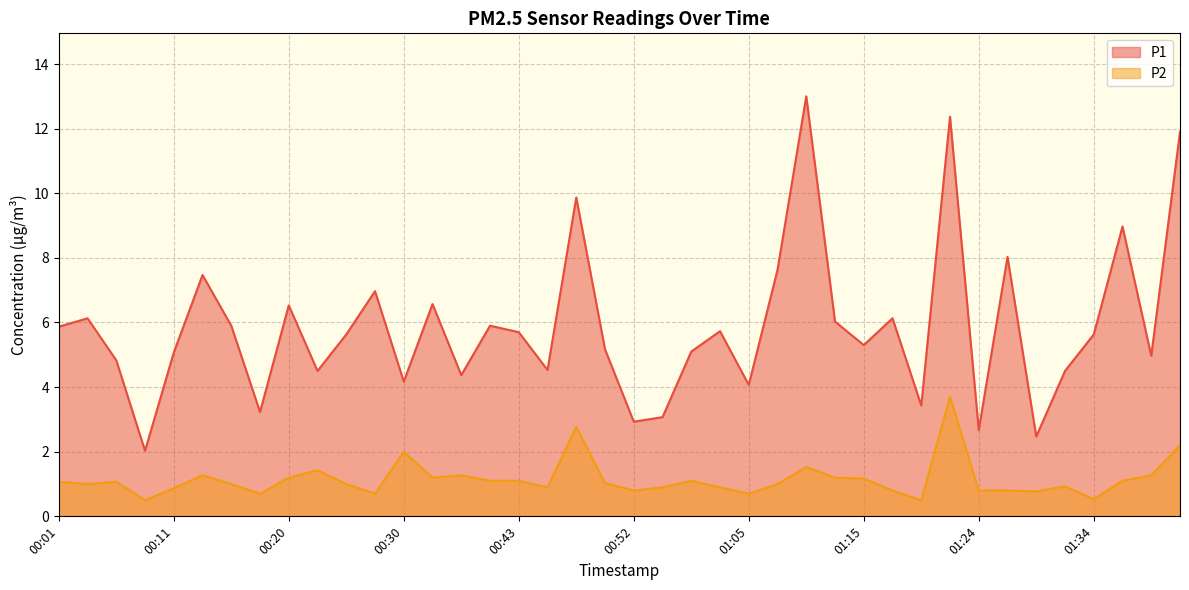

What is the difference between the second highest and second lowest values in the P1 series?

9.9